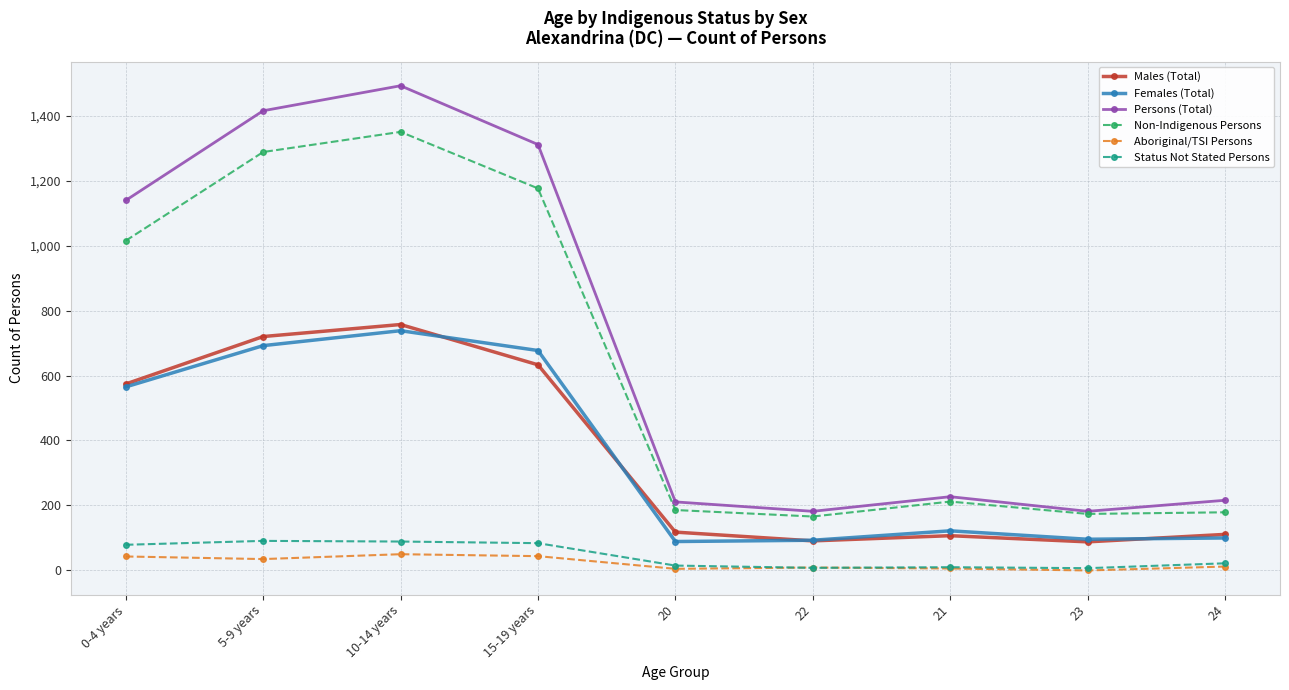

Rank the series at 10-14 years from highest to lowest value.

Persons (Total), Non-Indigenous Persons, Males (Total), Females (Total), Status Not Stated Persons, Aboriginal/TSI Persons